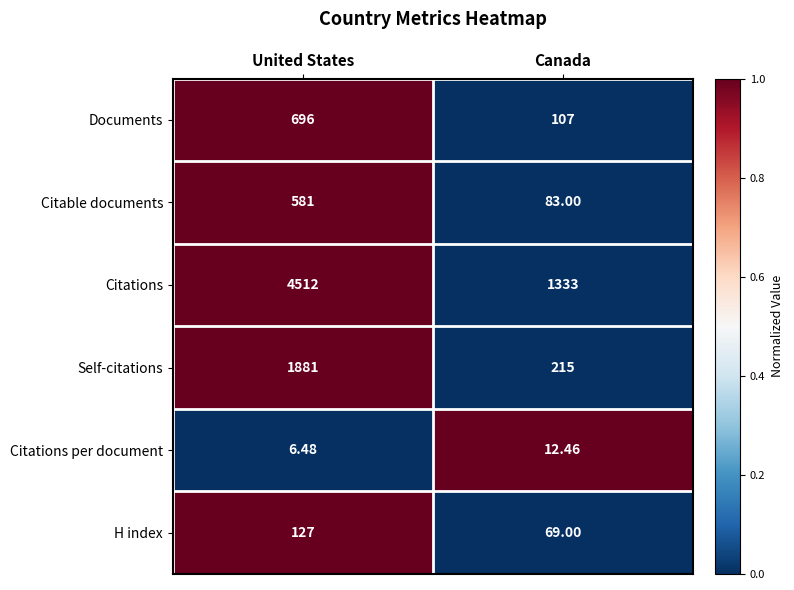

At which category is the sum across all series the highest?

United States